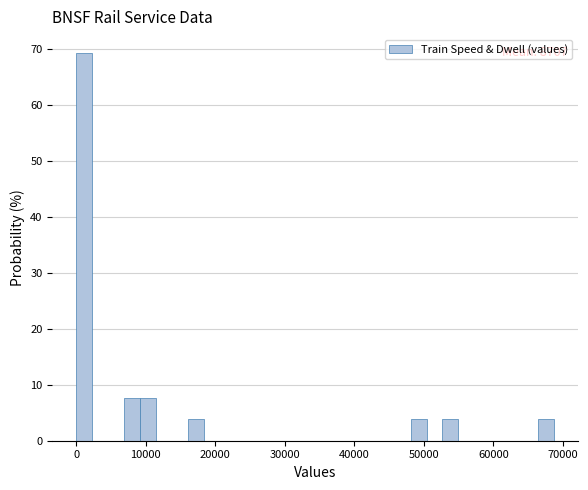

Around what value on the x-axis is the tallest bar? Give the approximate position of its centre, as read against the axis.

1000